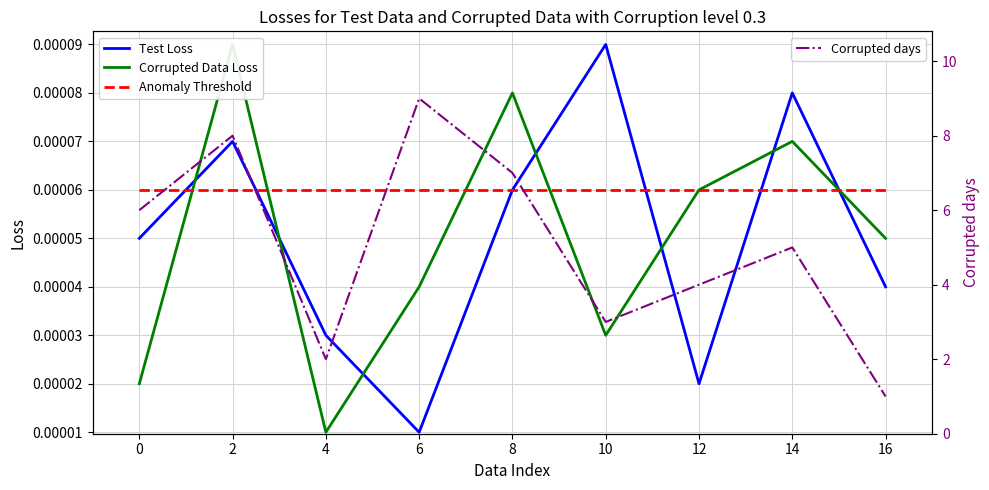

Between 8 and 10, which series saw the biggest shift?

Corrupted days